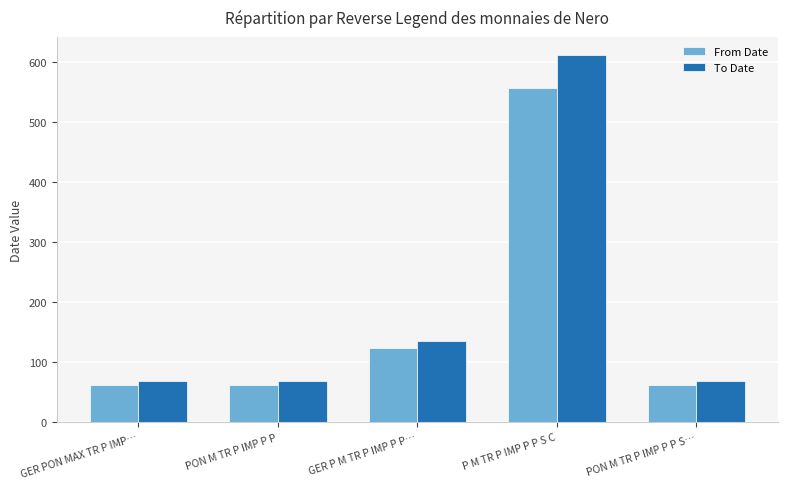

At which category is the sum across all series the highest?

P M TR P IMP P P S C